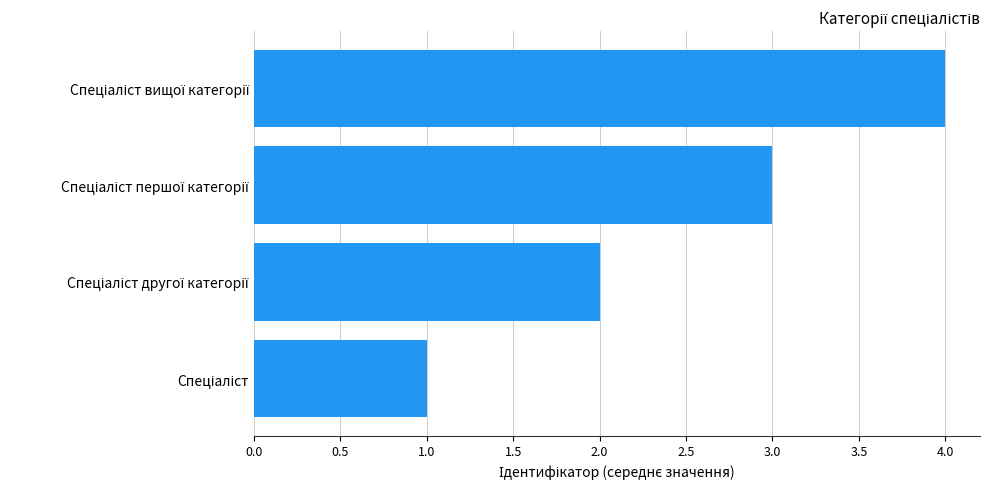

What is the maximum value shown in the chart?

4